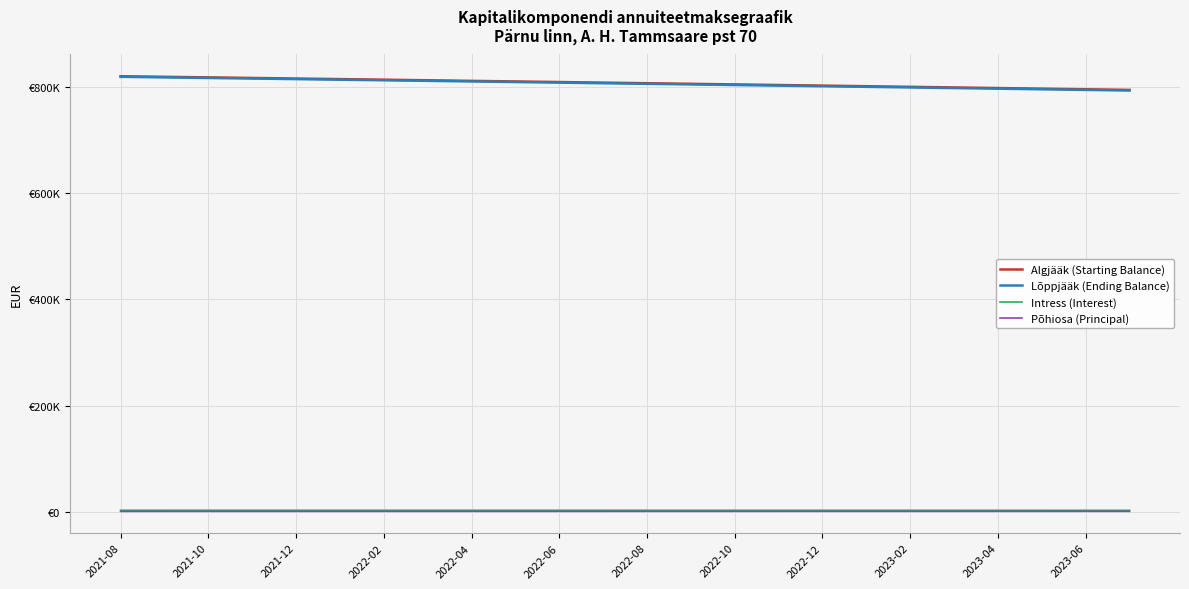

What is the difference between the maximum and minimum values in the Intress (Interest) series?

98.5